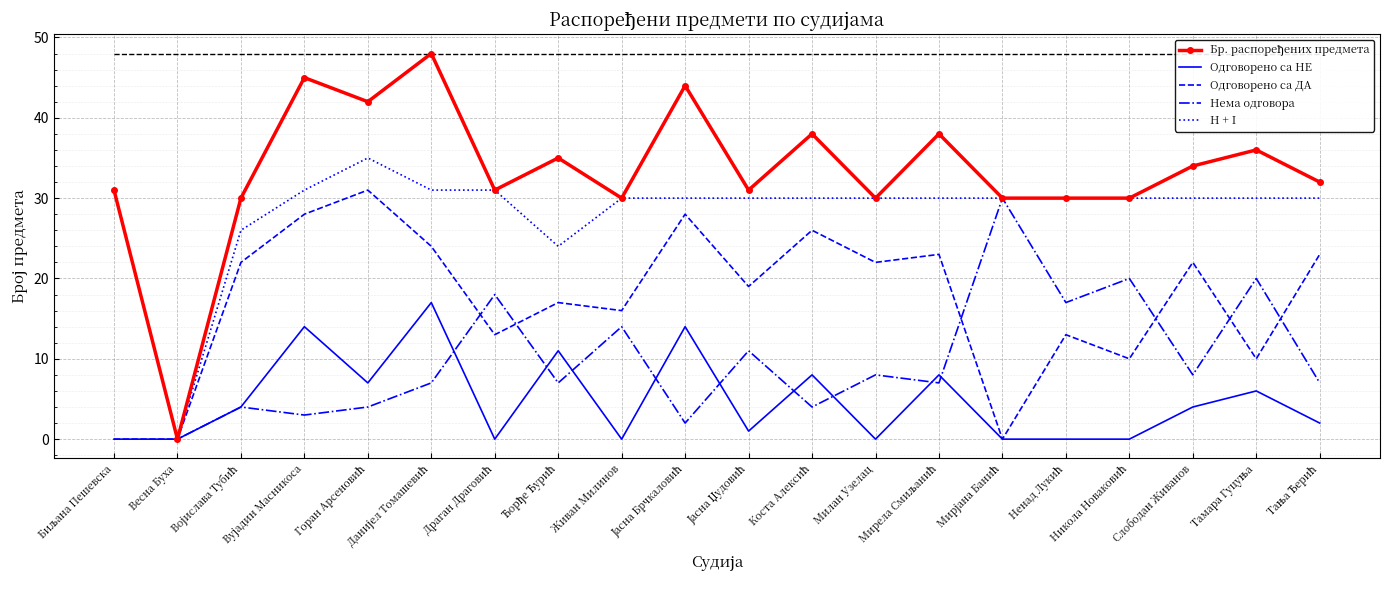

What is the greatest value displayed?

48